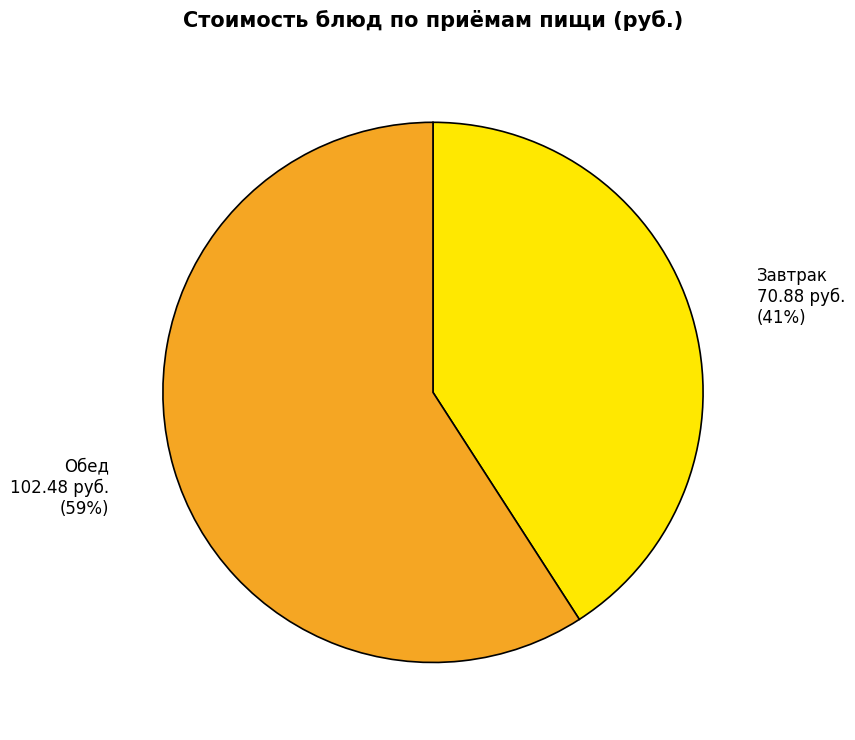

To the nearest percent, what is the difference between the largest and smallest slice percentages?

18%